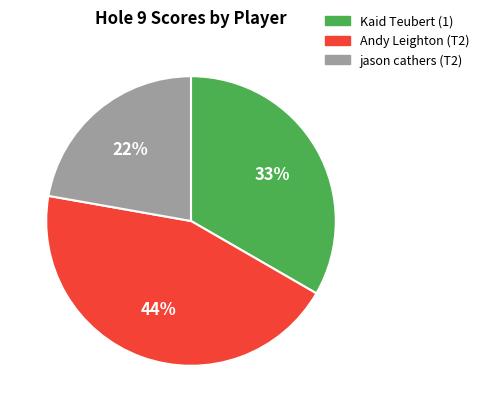

To the nearest percent, what is the combined percentage of Andy Leighton (T2) and Kaid Teubert (1)?

78%